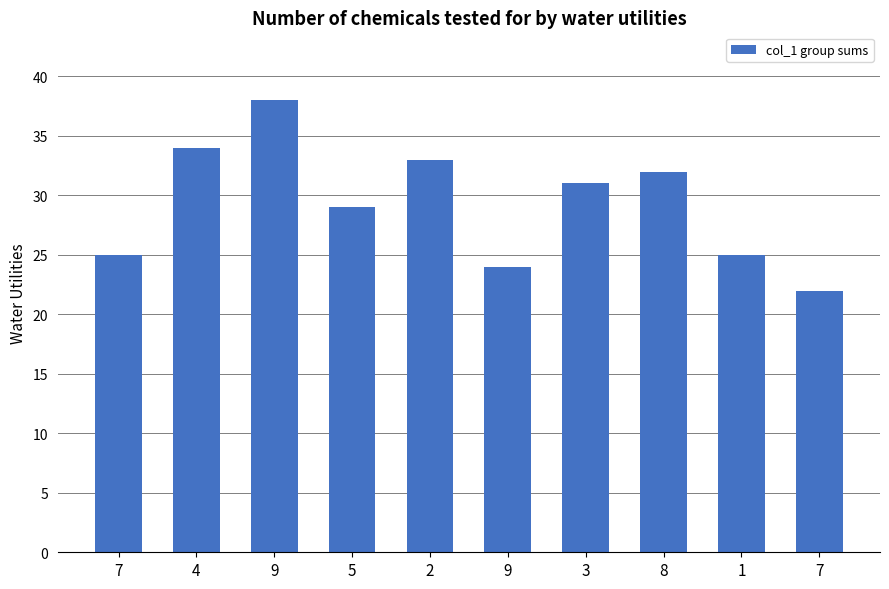

Reading right to left, what are all the values shown in this chart?

22	25	32	31	24	33	29	38	34	25